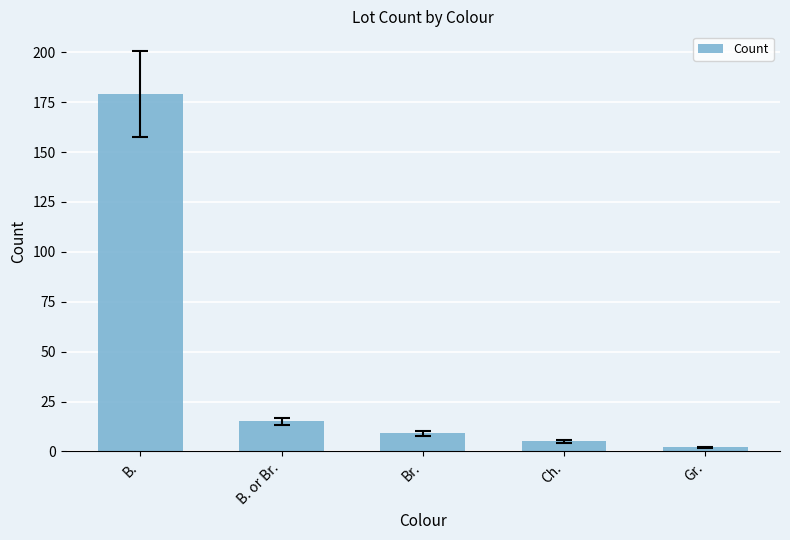

Does the chart contain stacked bars?

No